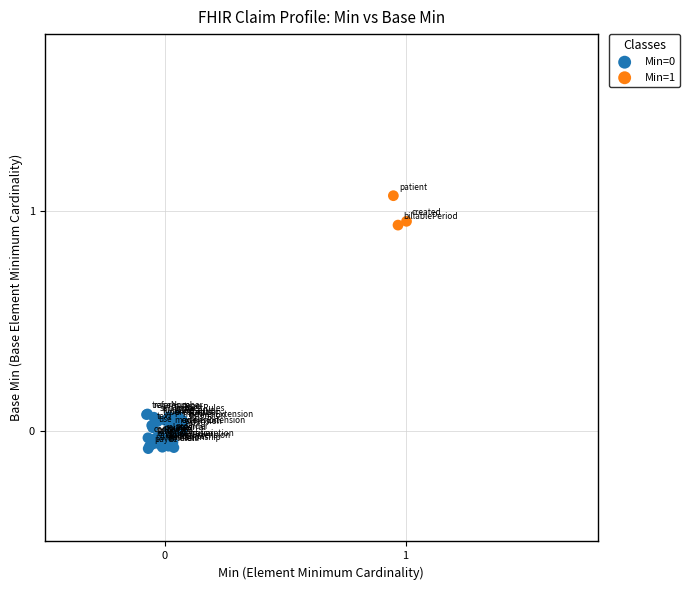

Which series contains the highest Y value?

Min=1